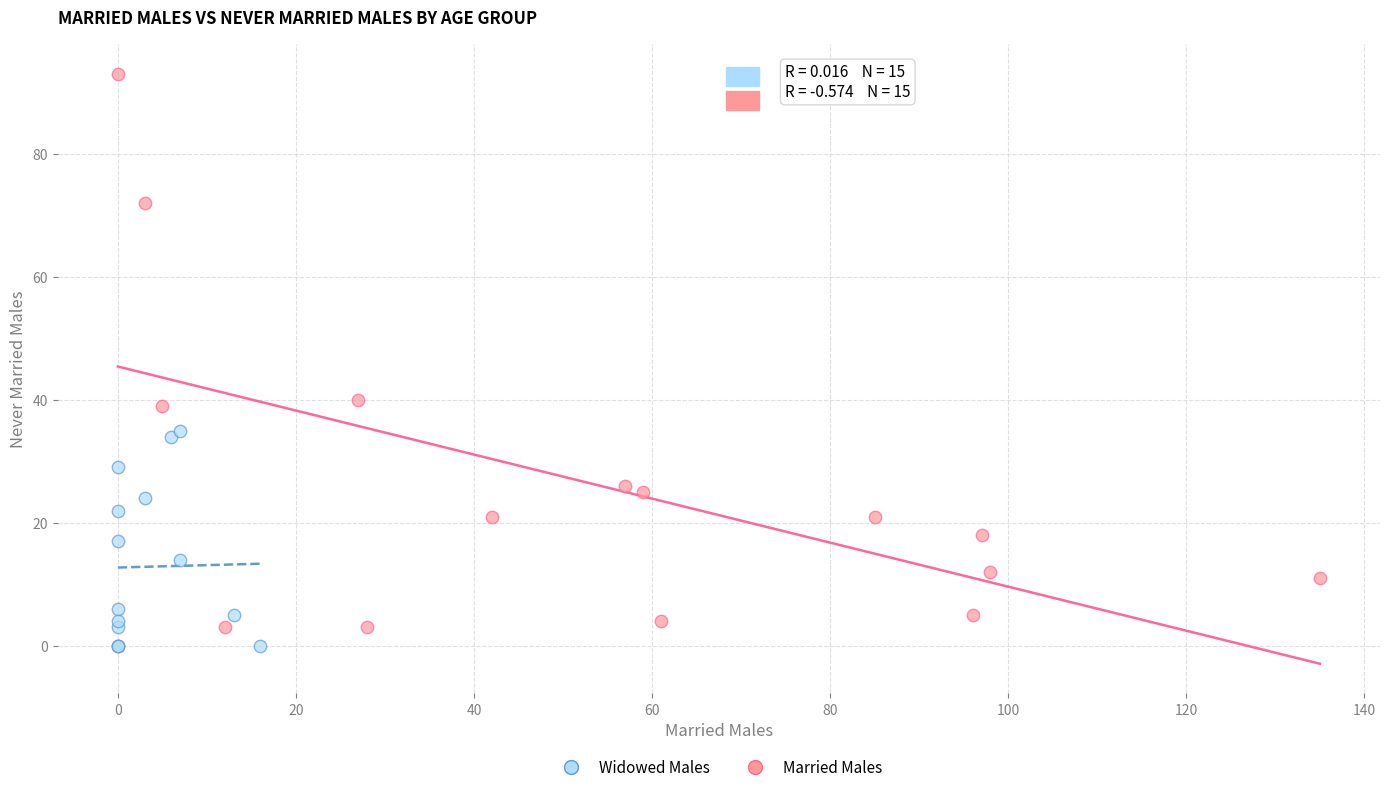

Which series contains the highest Y value?

Married Males